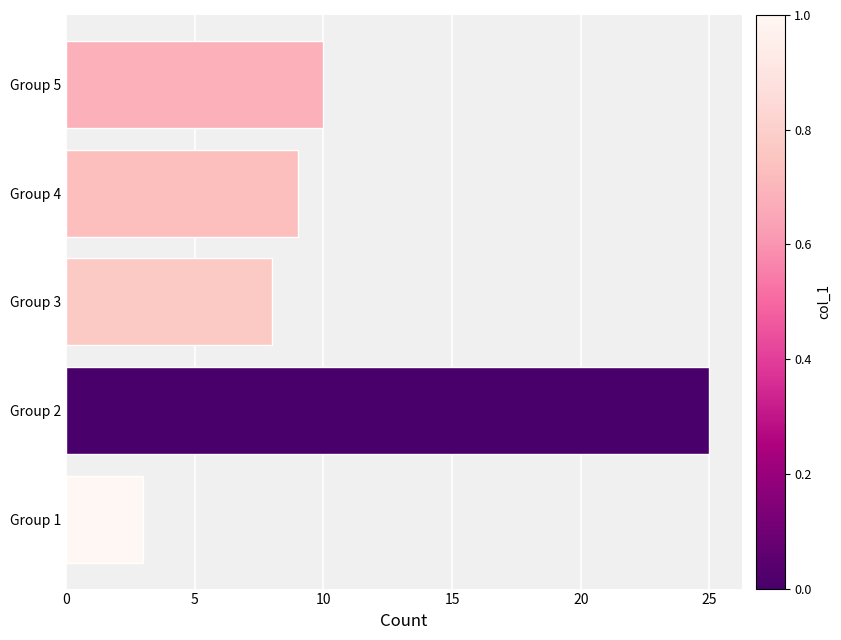

List the labels in order of value, smallest first.

Group 1, Group 3, Group 4, Group 5, Group 2